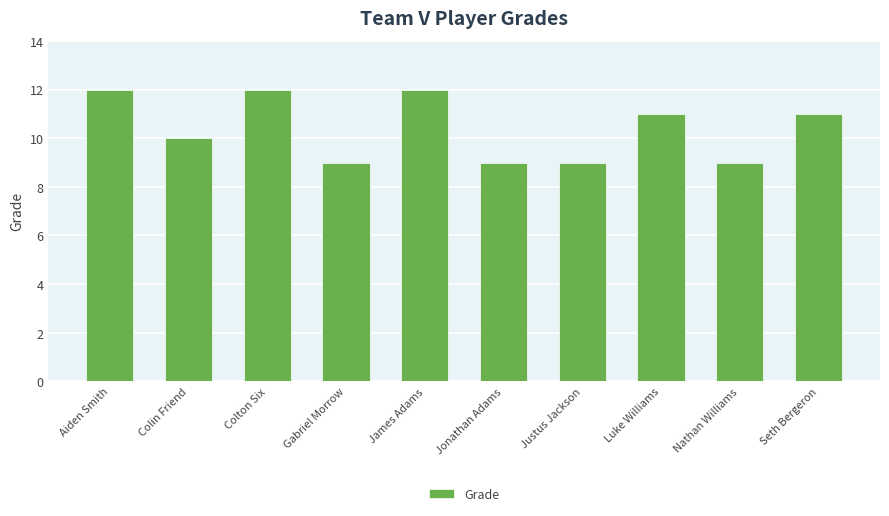

What is the sum of all values?

104